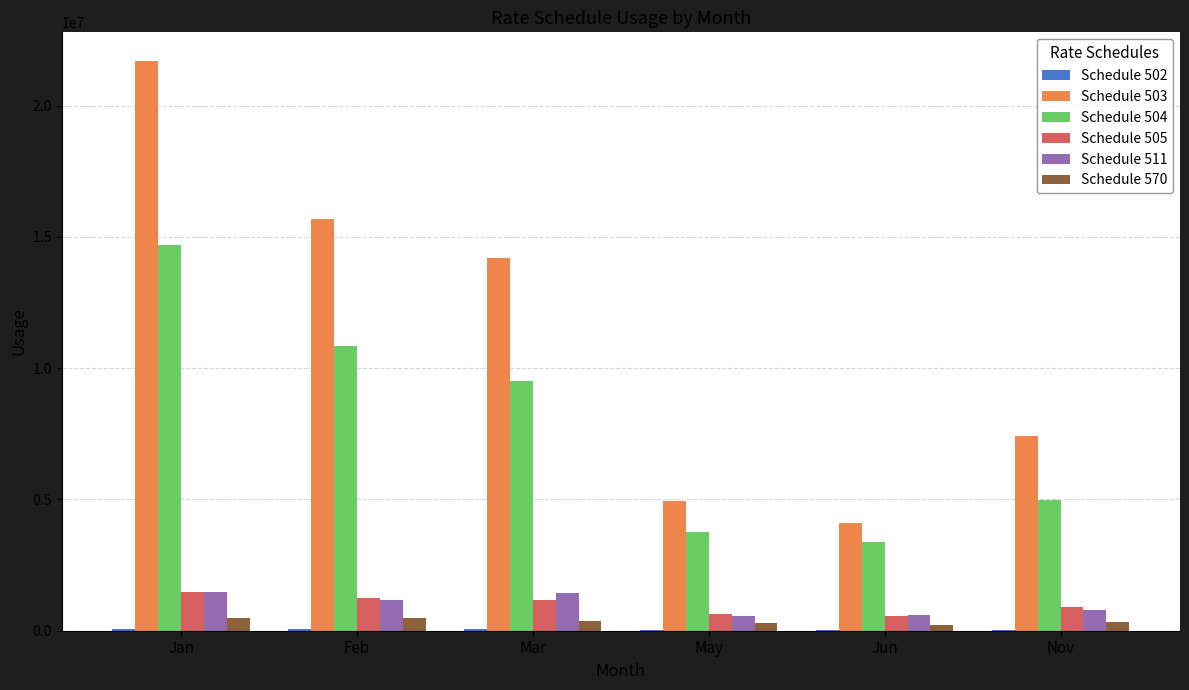

The Schedule 504 series shows 8078406 at Jan. True or false?

False